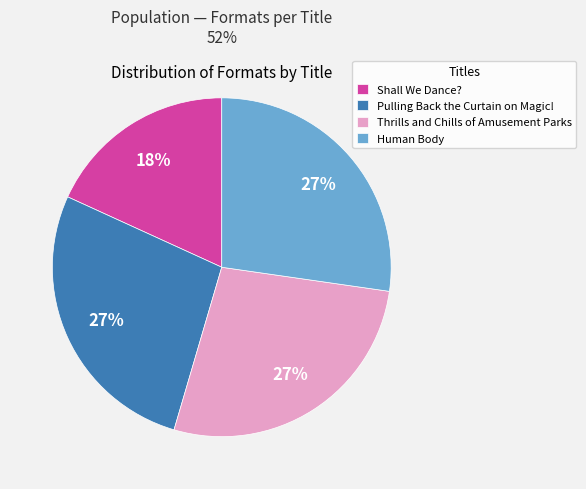

Count the number of slices in the pie.

4